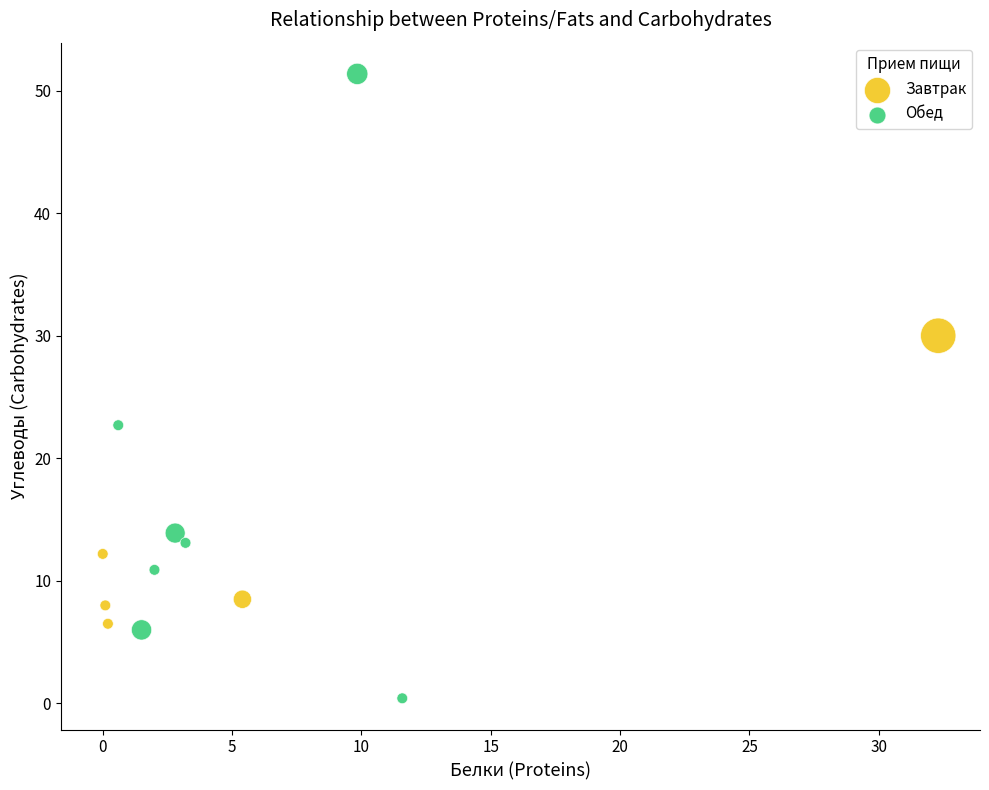

Which series has the widest spread of Y values?

Обед